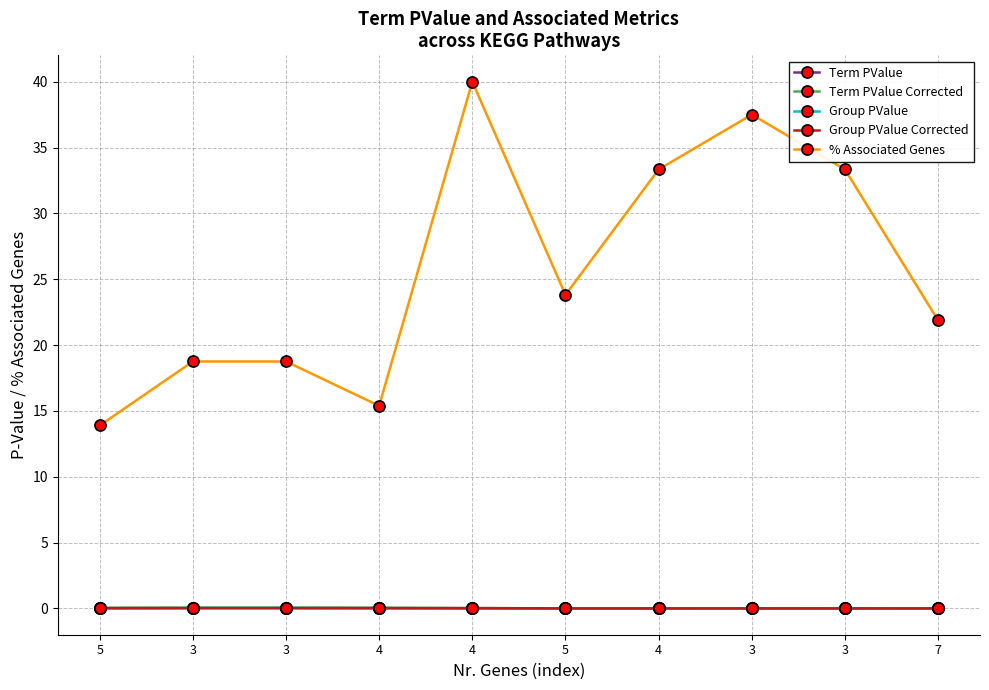

How many lines are shown in the chart?

5